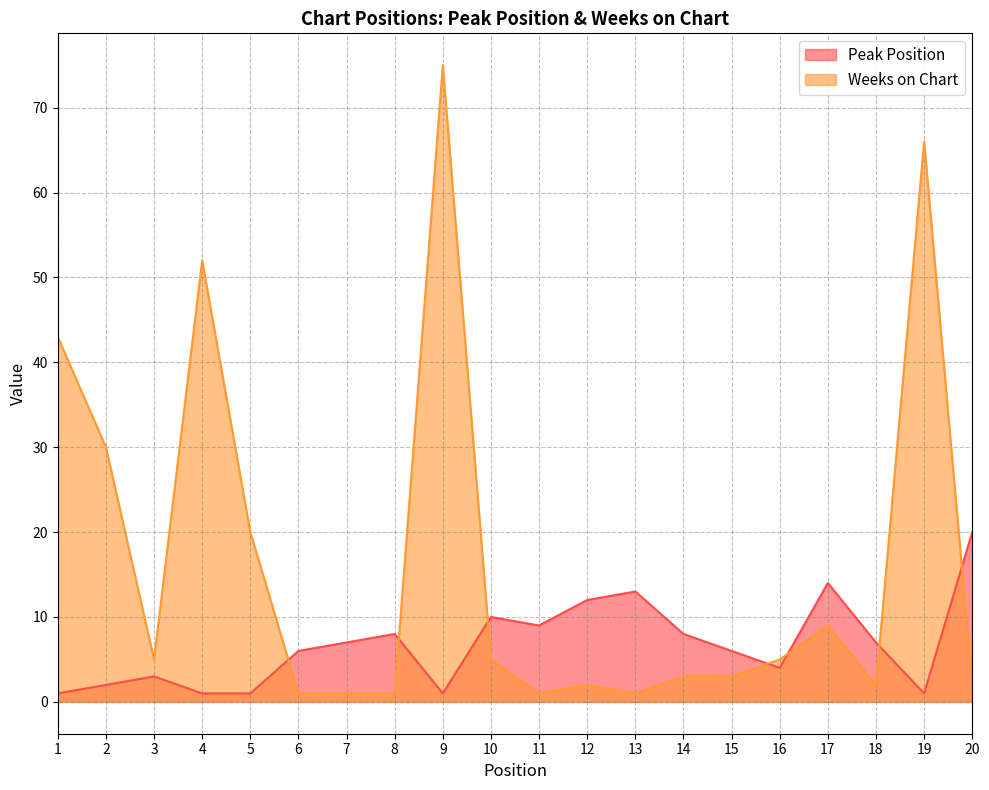

Which has a higher value, 4 or 5?

4